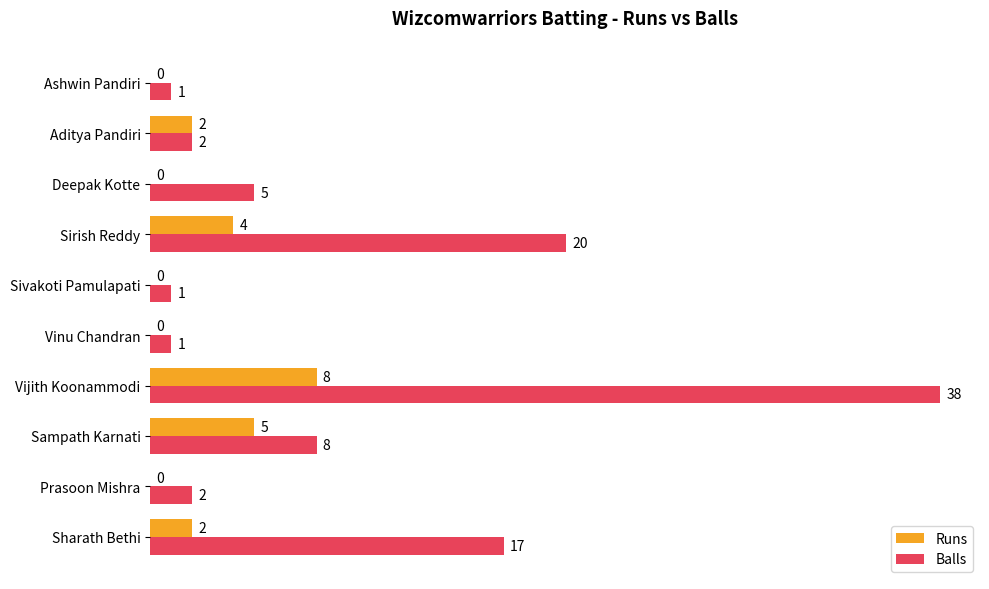

Which series has the largest total across all categories?

Balls